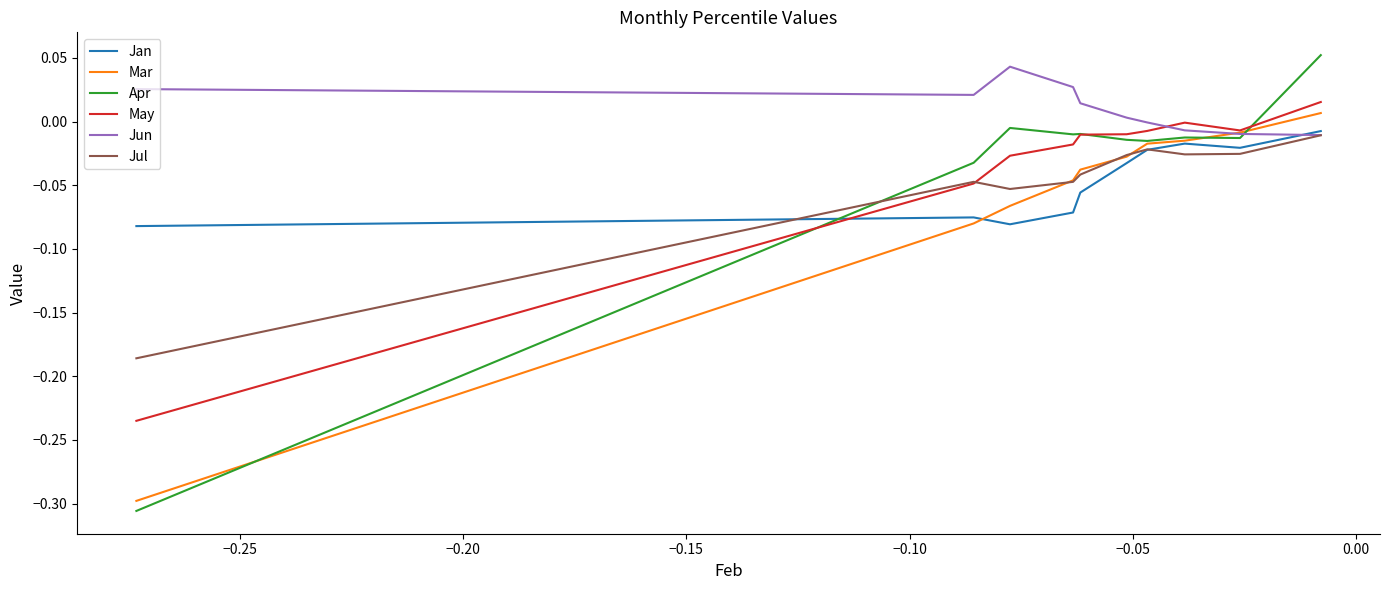

Rank the series by their maximum value, from lowest to highest.

Jul, Jan, Mar, May, Jun, Apr